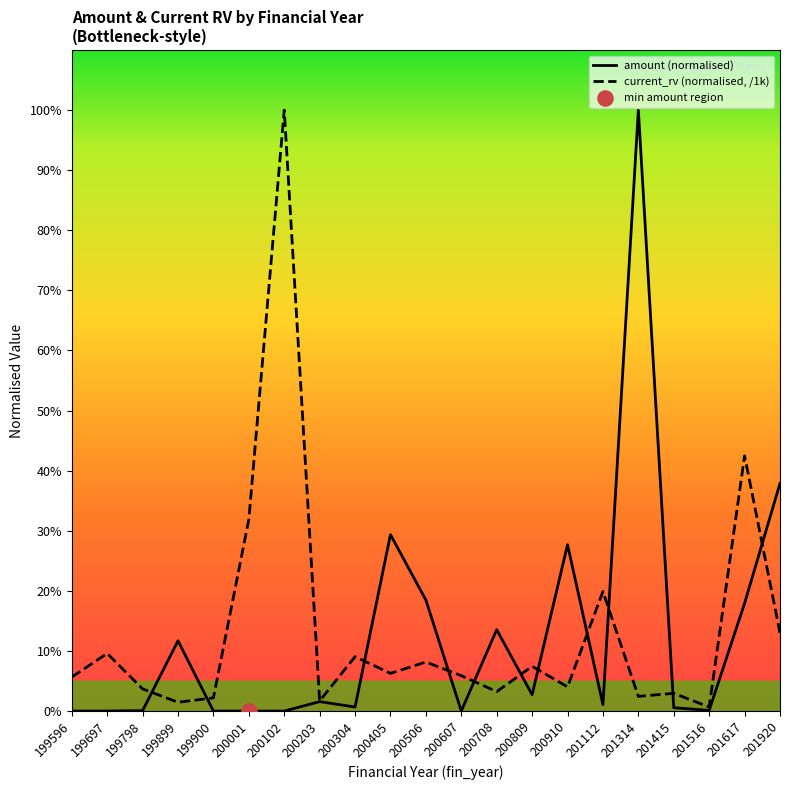

At how many categories does at least one series exceed 75?

2